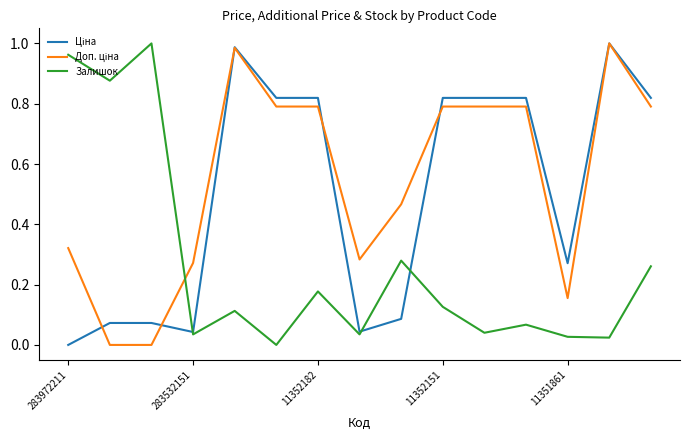

Does the chart display data point markers on the line(s)?

No